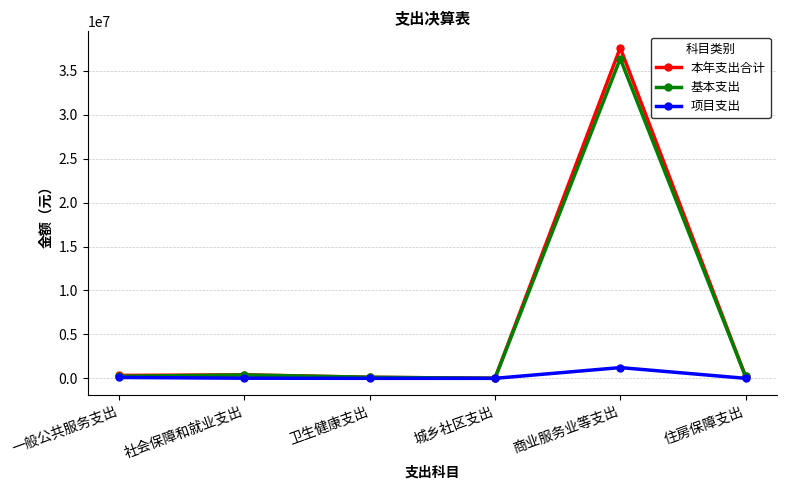

What is the maximum value shown in the chart?

37612196.7